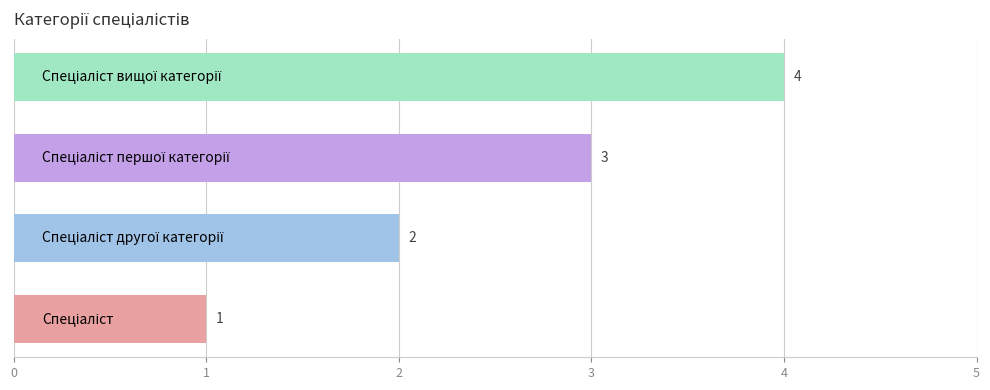

How many values are between 2 and 4?

3